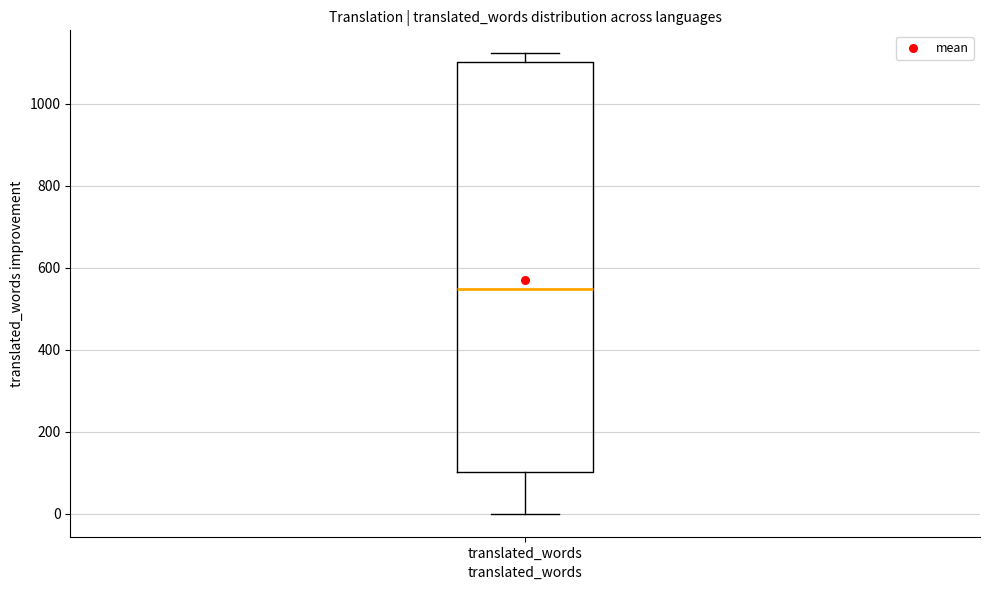

Read this box plot against the y-axis: the position of the median line, the range covered by the box, and the ends of both whiskers. The values are not printed on the chart, so give them approximately, as read against the axis.

median 540, box 100 to 1100, whiskers 0 to 1120